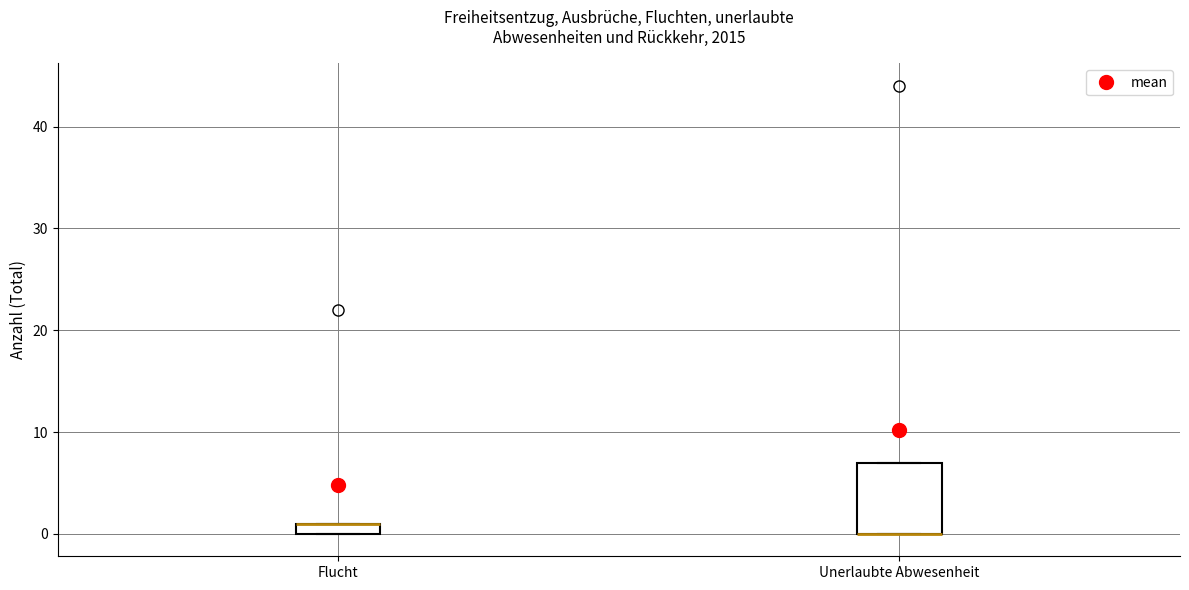

Where is the lower edge of the box for Unerlaubte Abwesenheit on the y-axis? The values are not printed on the chart, so give them approximately, as read against the axis.

0